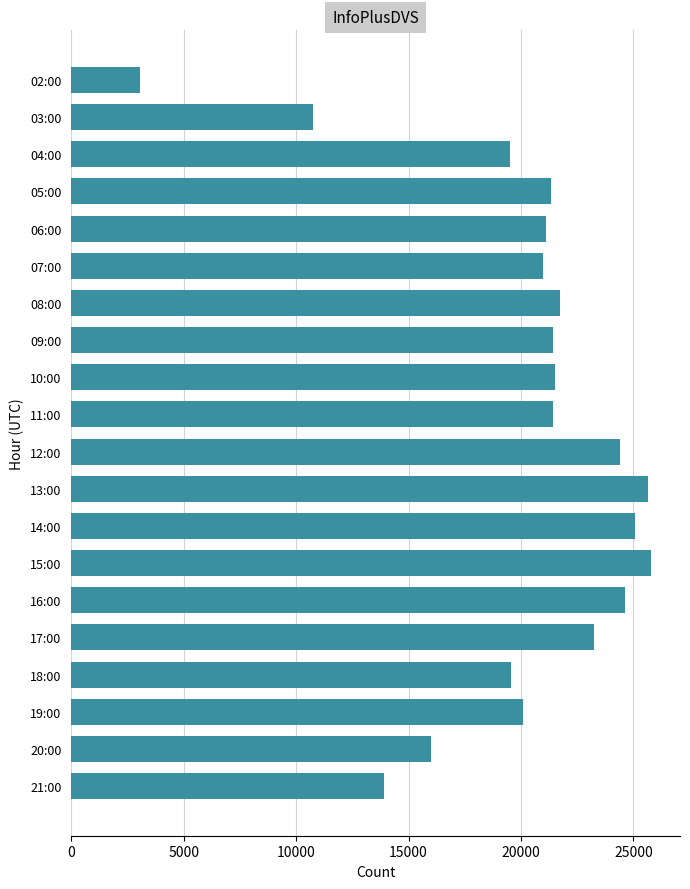

What is the value of the 9th bar from the top?

21502